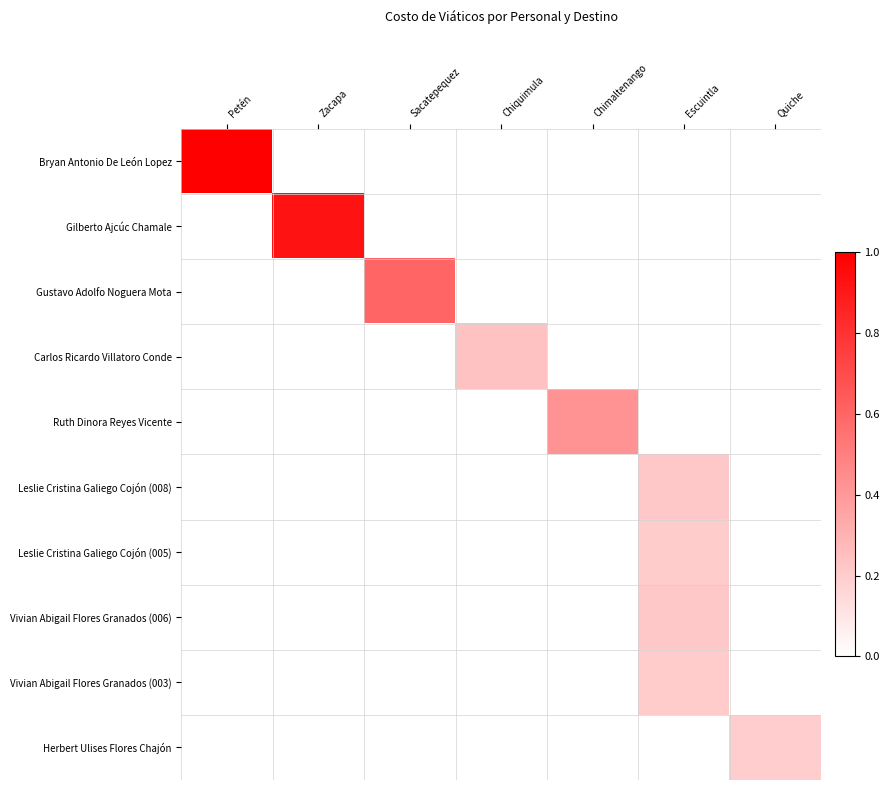

How many series are shown in this chart?

10